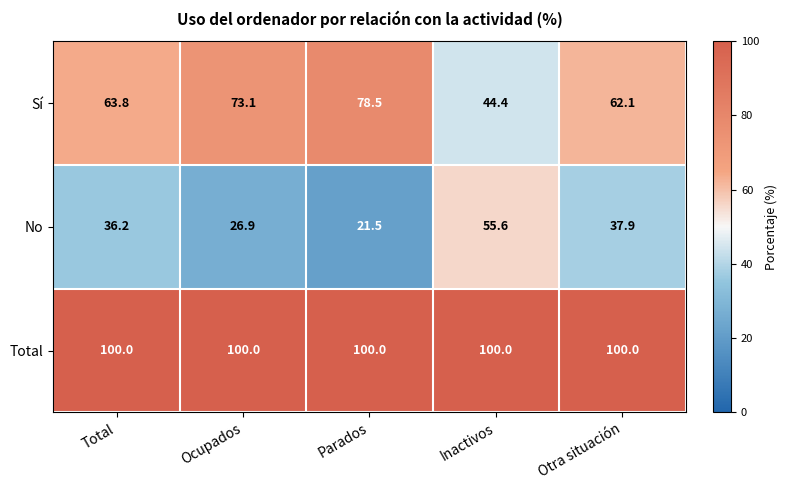

What is the spread (max minus min) of values at Inactivos?

55.6